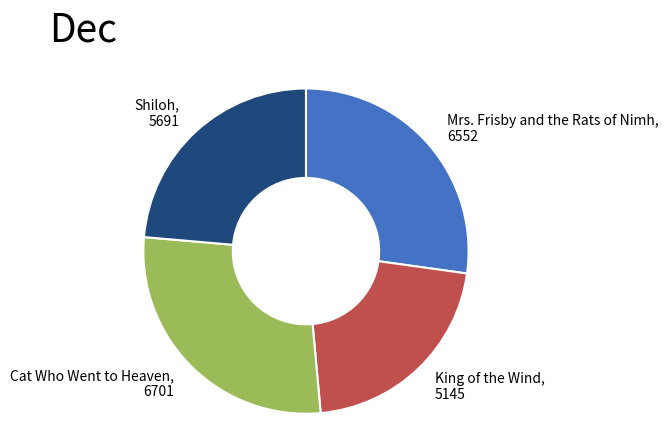

Which slice is the largest?

Cat Who Went to Heaven